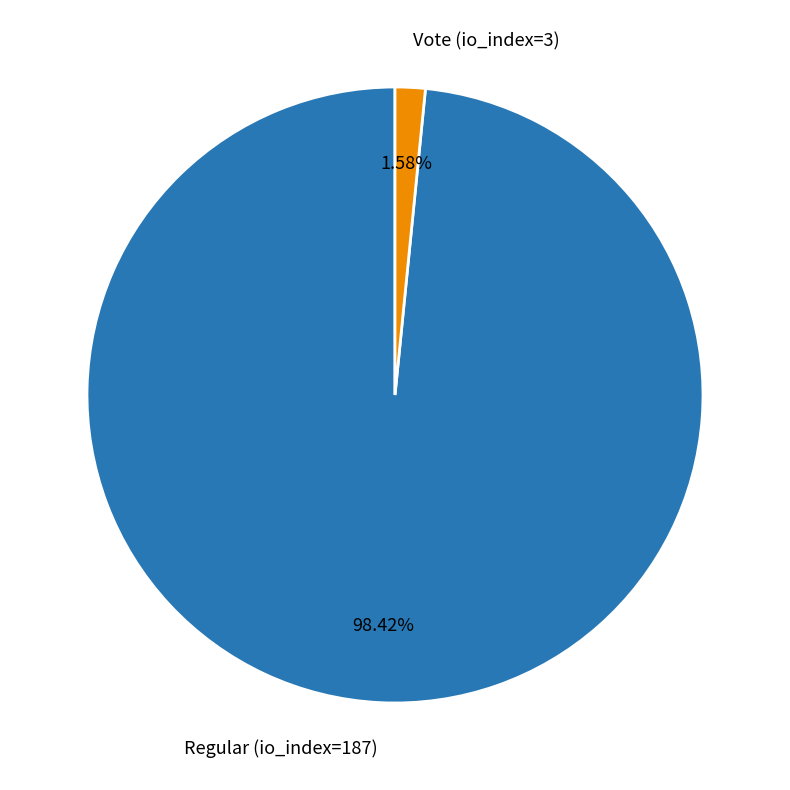

Combined, what portion of the pie is Regular (io_index=187) and Vote (io_index=3)?

100.0%